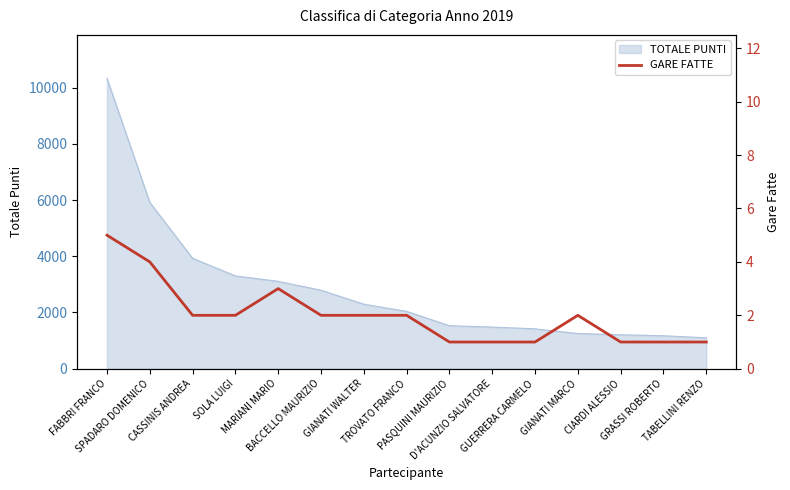

The value at SOLA LUIGI is 2. True or false?

True